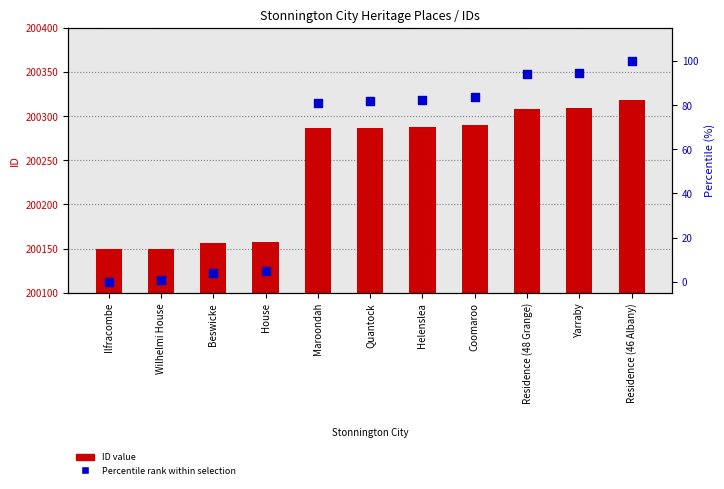

What is the total value across all series at Beswicke?

200160.1